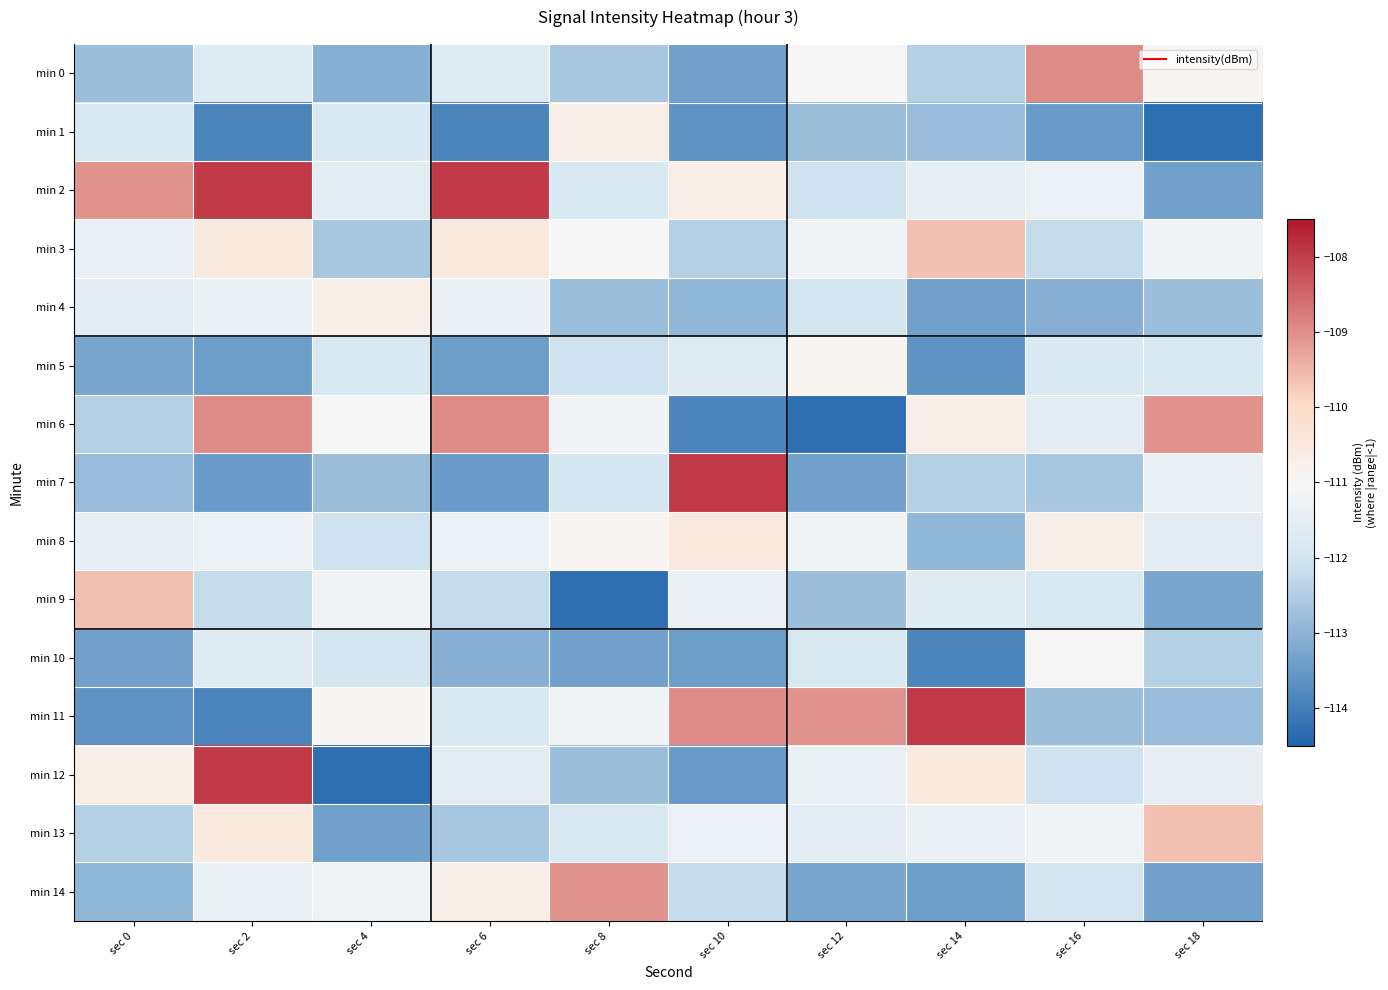

How many data points does each series have?

10